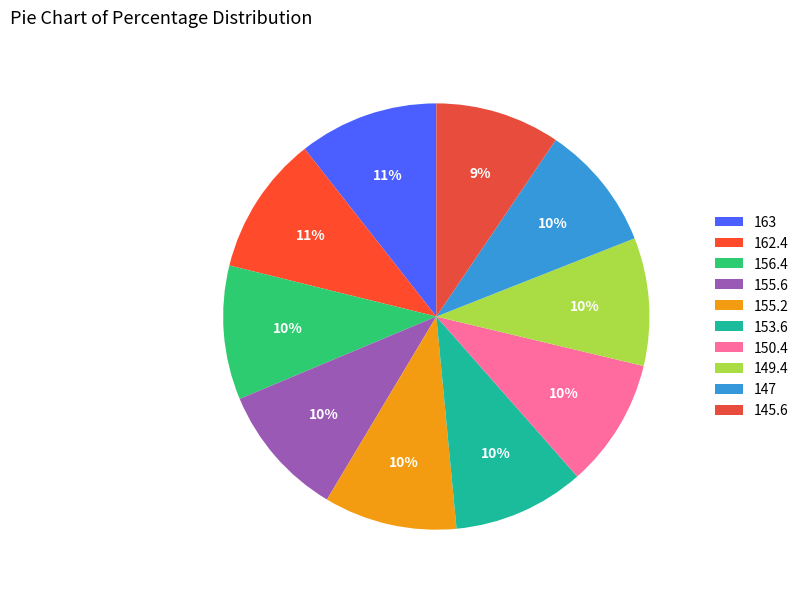

Approximately how many times larger is the value at 153.6 compared to 150.4?

1.0